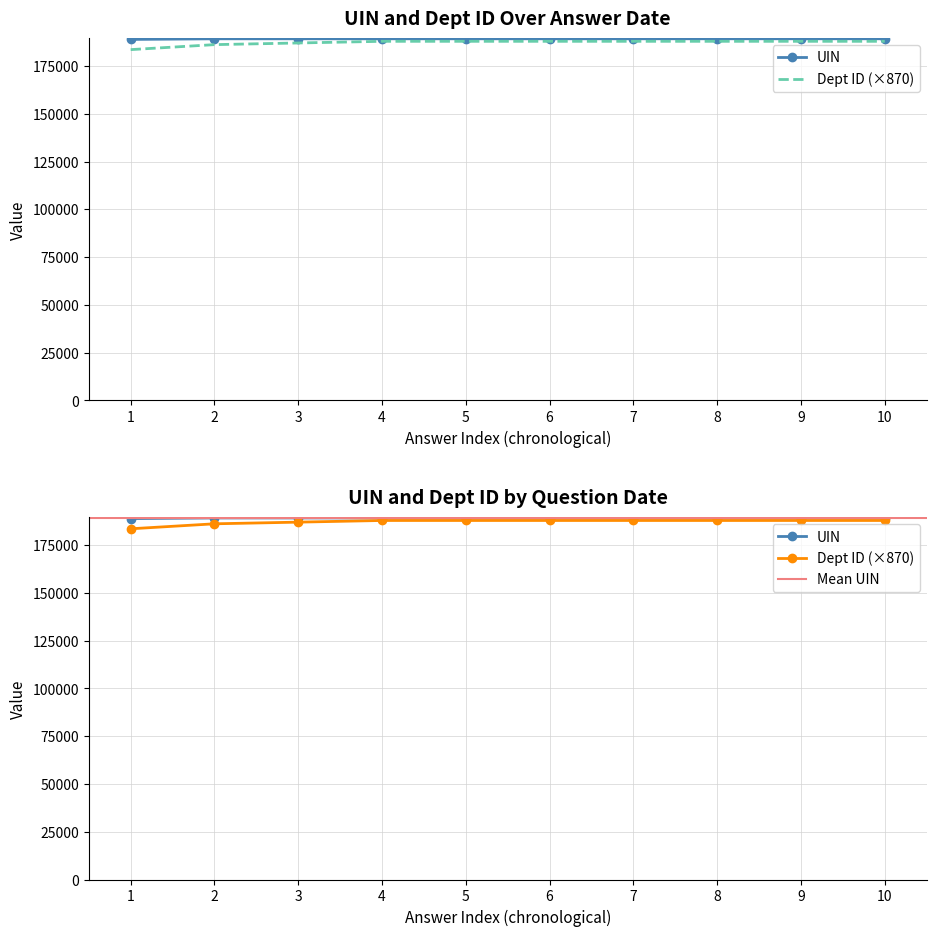

What is the difference between the maximum and minimum values in the Dept ID series?

4350